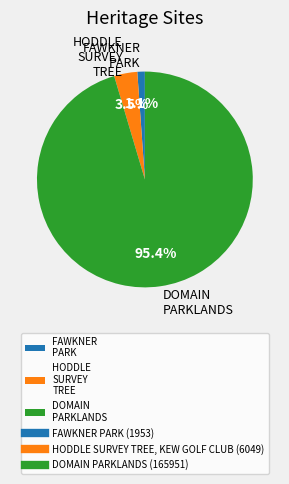

How many slices are in this pie chart?

3